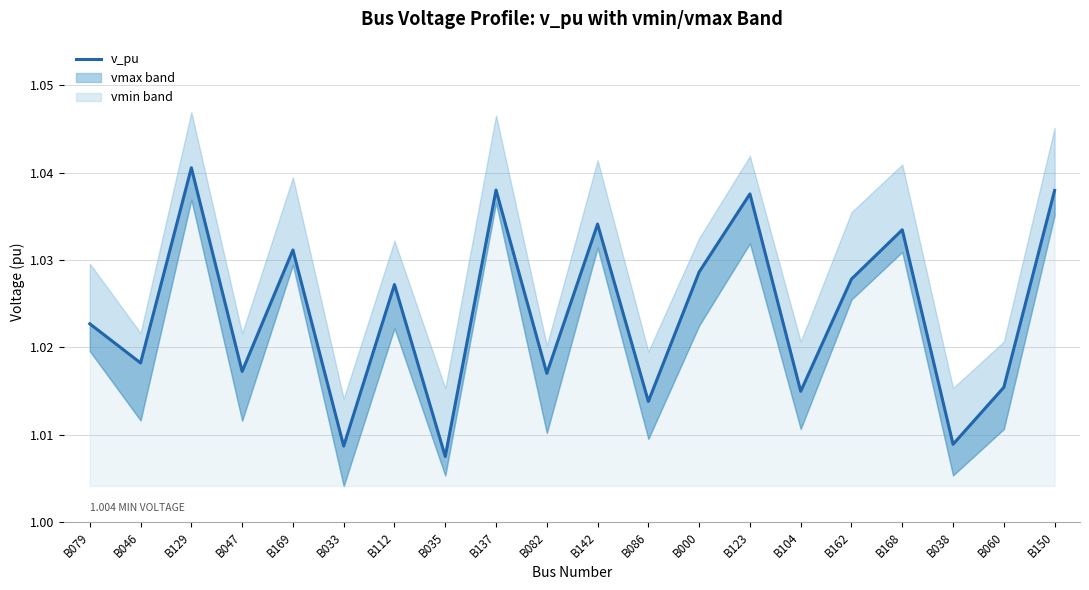

Rank the categories by value from highest to lowest.

B129, B137, B150, B123, B142, B168, B169, B000, B162, B112, B079, B046, B047, B082, B060, B104, B086, B038, B033, B035